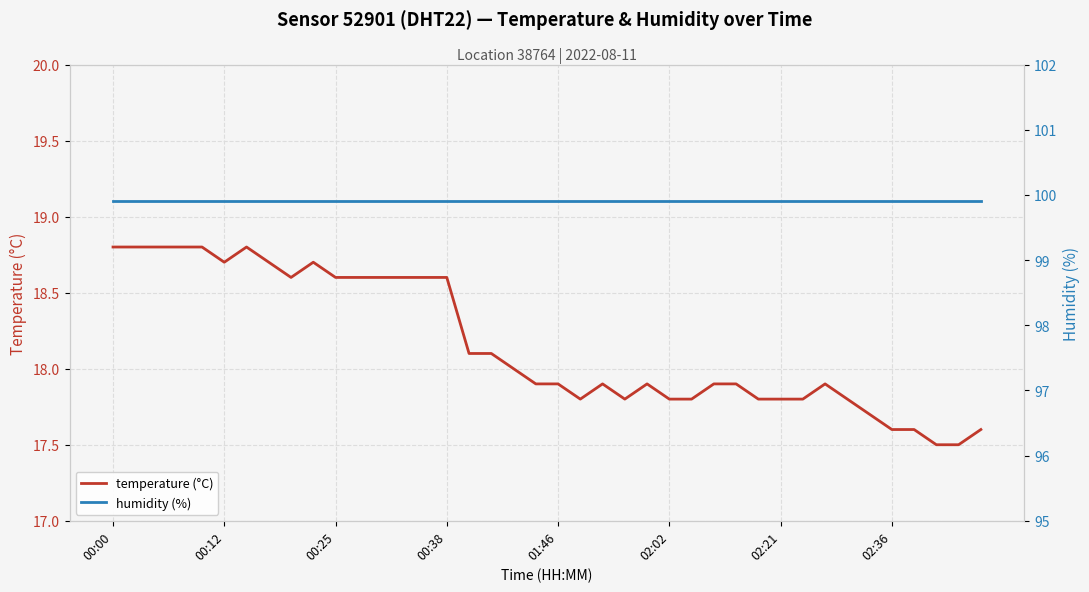

The temperature (°C) series shows 17.5 at 37. True or false?

True